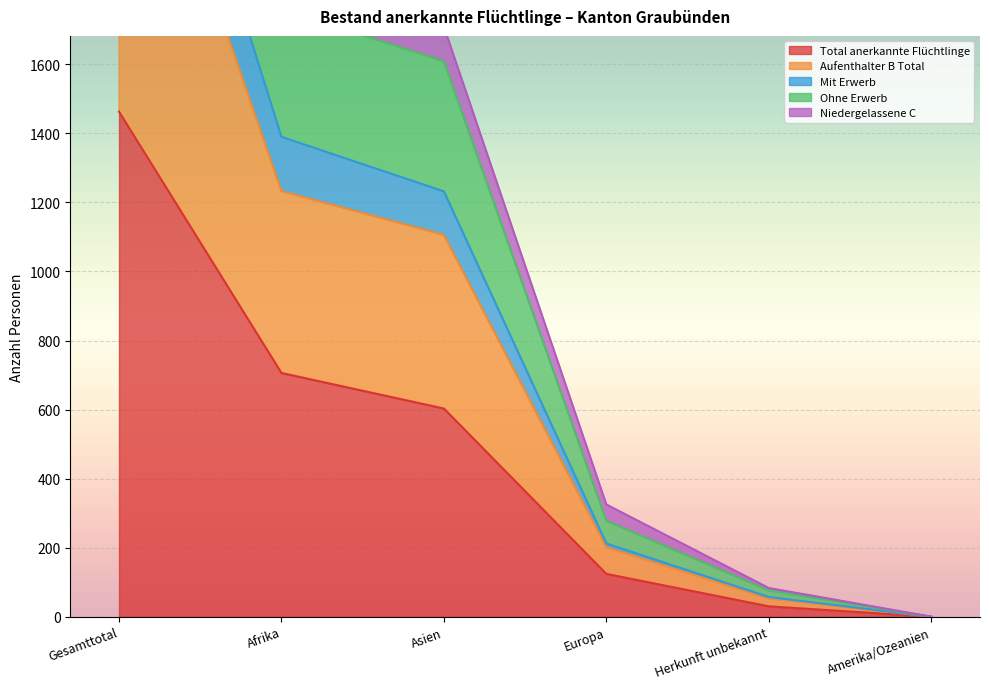

Is it true that Total anerkannte Flüchtlinge equals 1463 at Gesamttotal?

True